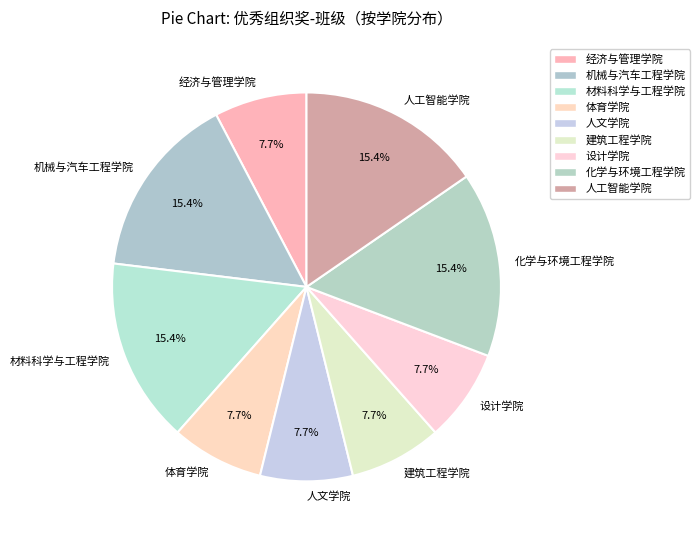

Do 体育学院 and 人文学院 together represent more than half of the pie?

No